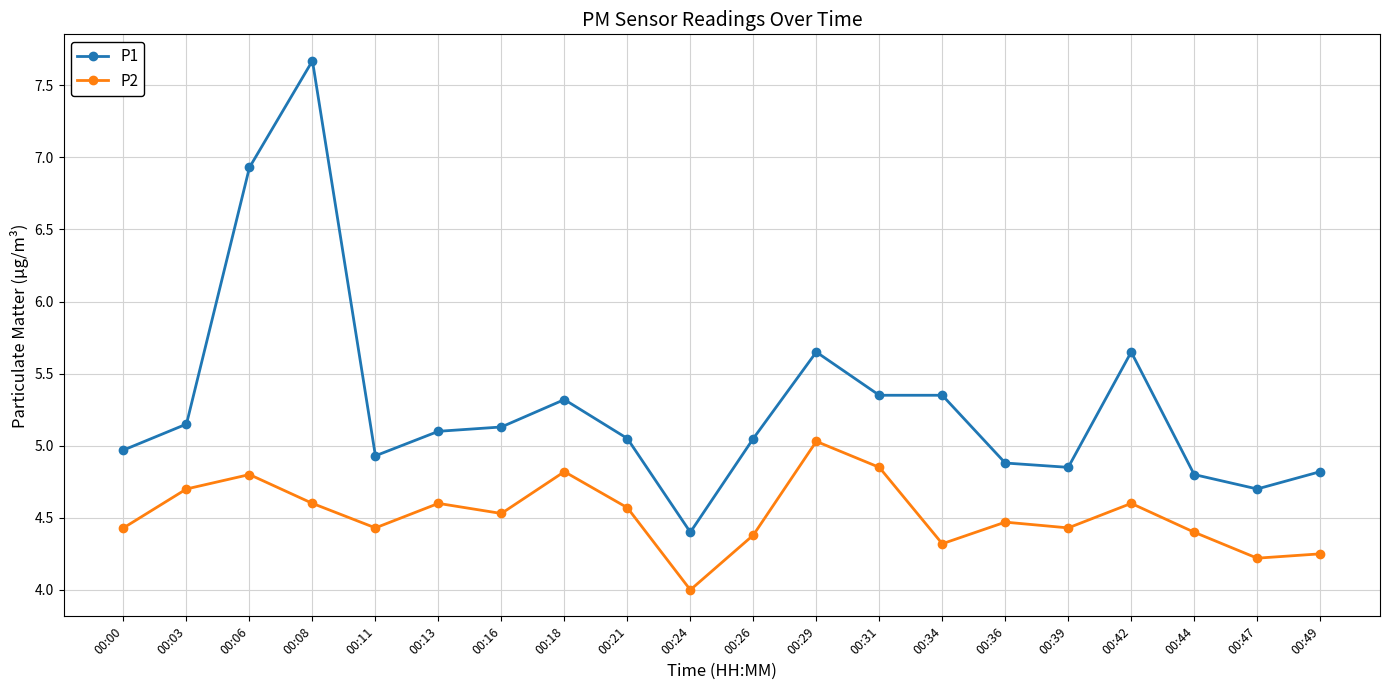

How many lines are shown in the chart?

2